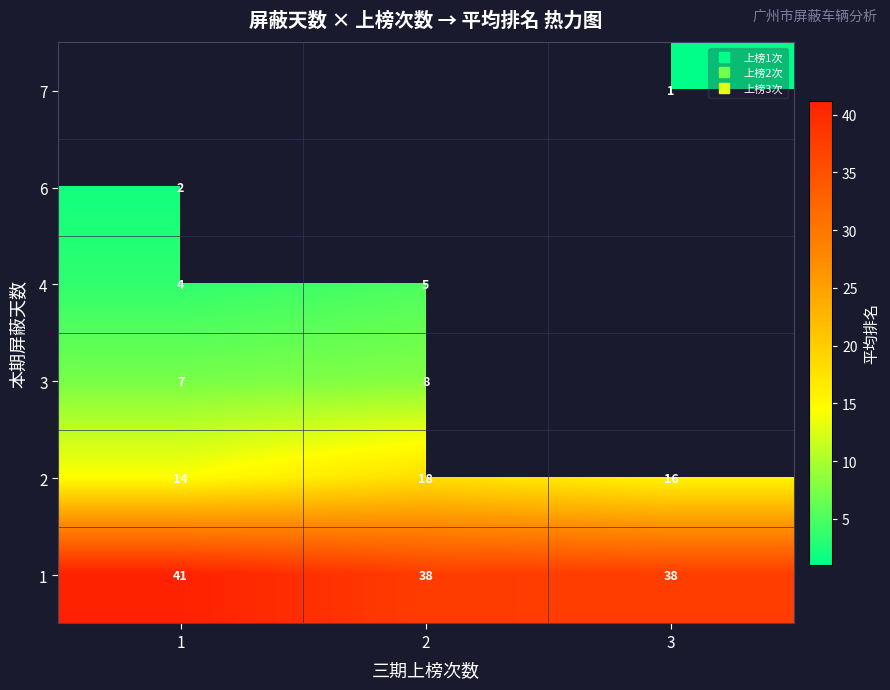

What is the difference between the highest and lowest values at 3?

36.5